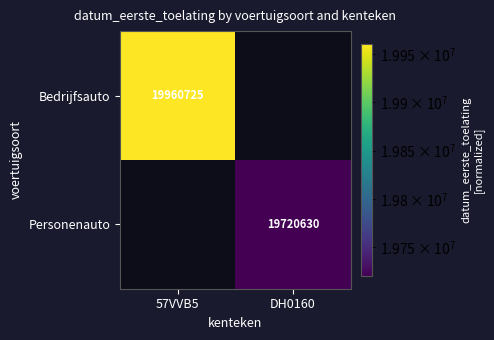

The Bedrijfsauto series shows 27296834 at 57VVB5. True or false?

False